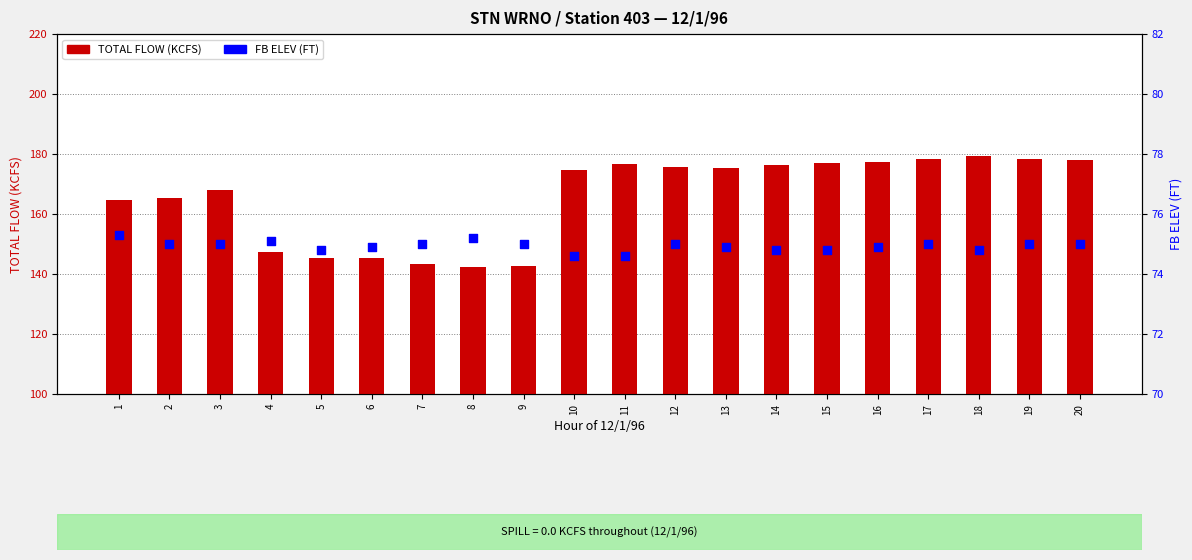

Is the value of FB ELEV (FT) at 9 greater than the value of TOTAL FLOW (KCFS) at 6?

No